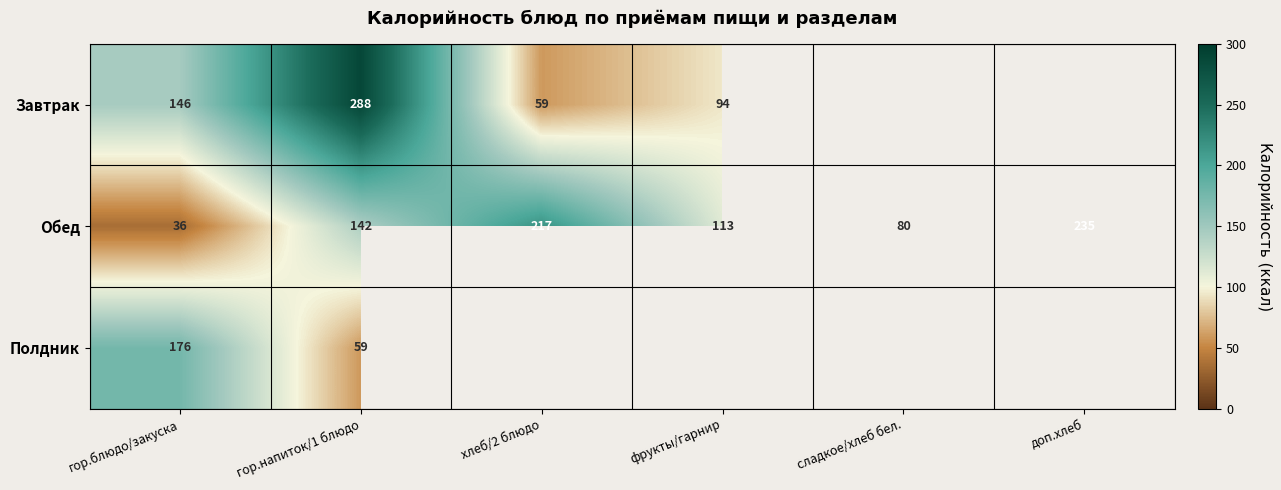

What is the difference between the Обед values at гор.напиток/1 блюдо and сладкое/хлеб бел.?

62